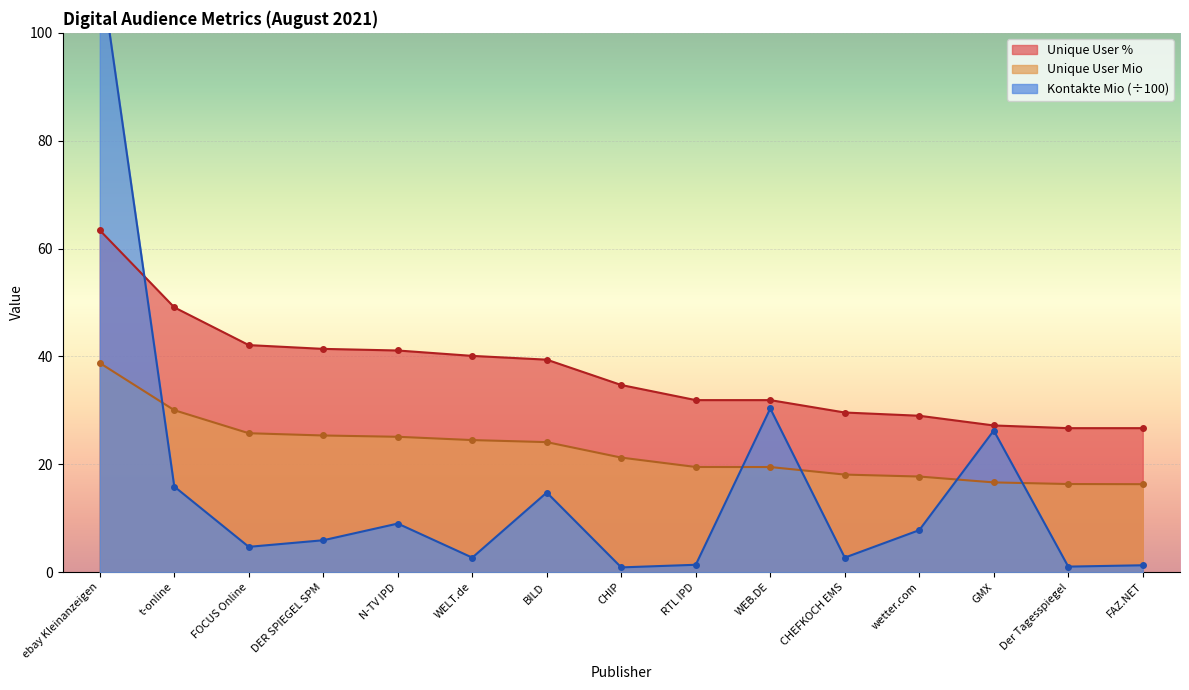

What is the difference between the highest and lowest values at t-online?

33.2